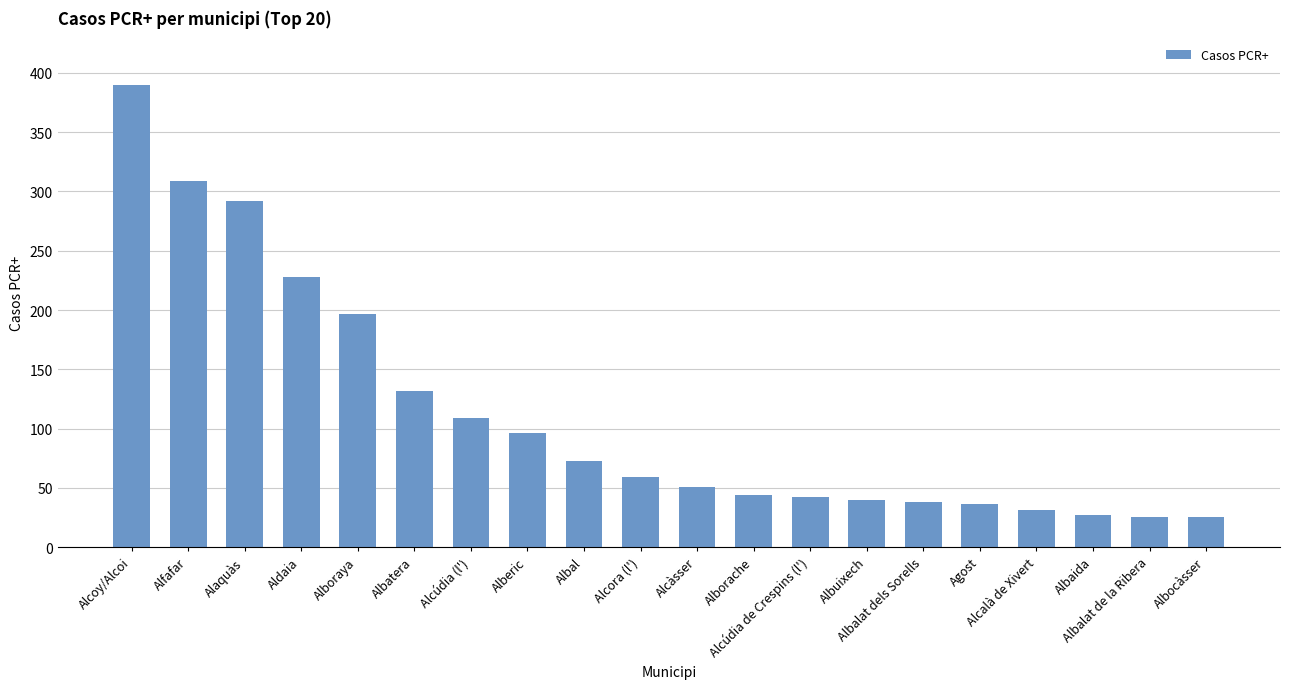

What is the maximum value shown in the chart?

390